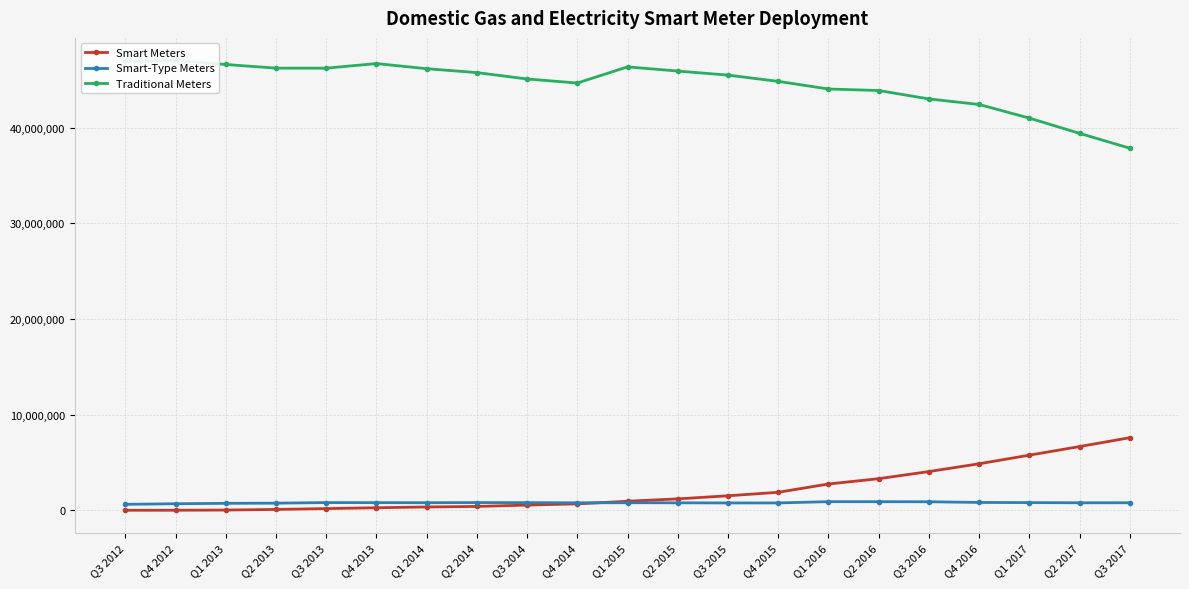

How many data points does each series have?

21